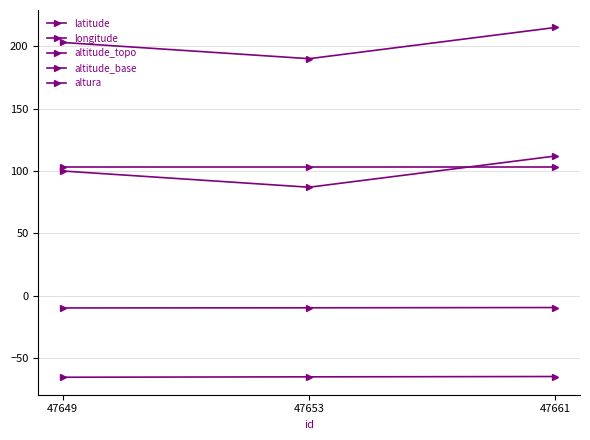

Count the number of categories in the chart.

3